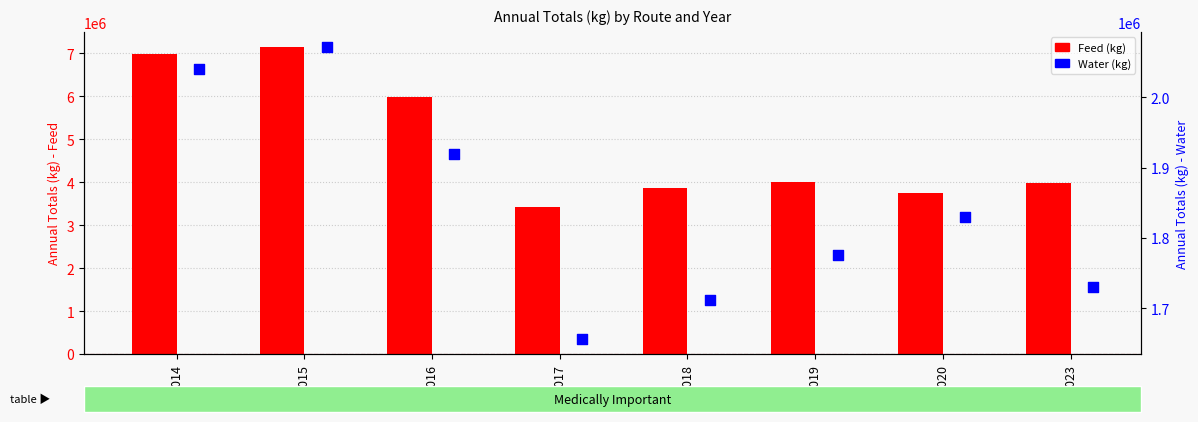

At how many categories does at least one series exceed 5141318?

3